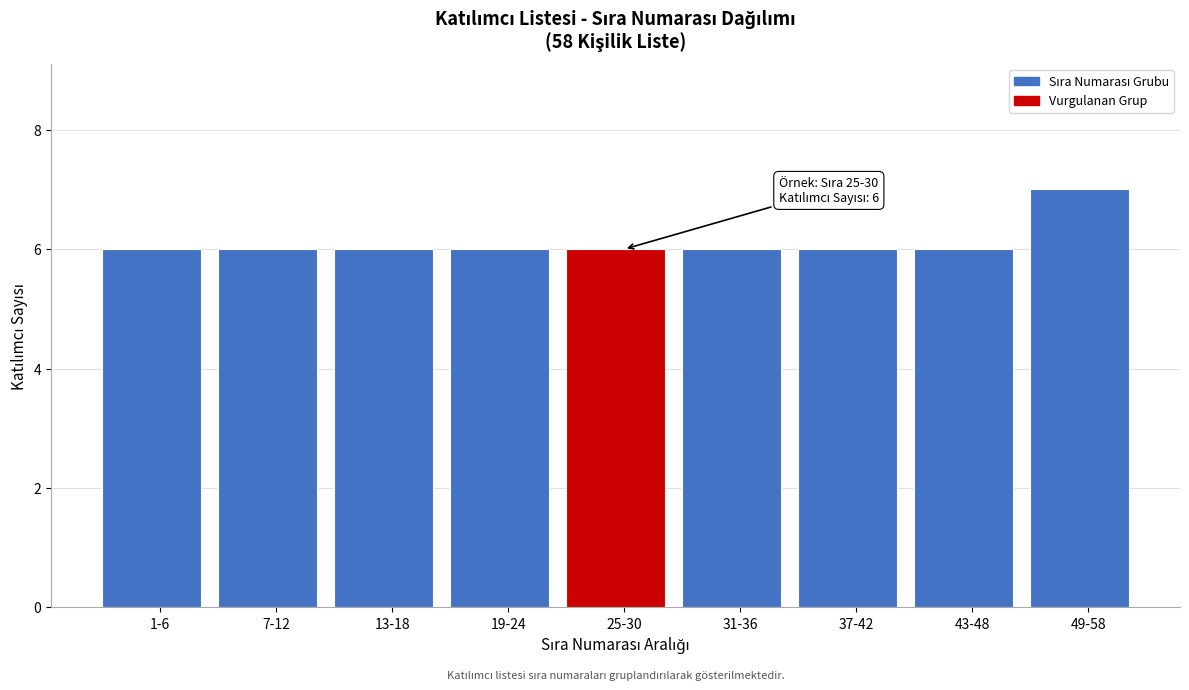

Reading left to right, list all the values displayed in this chart.

6	6	6	6	6	6	6	6	7